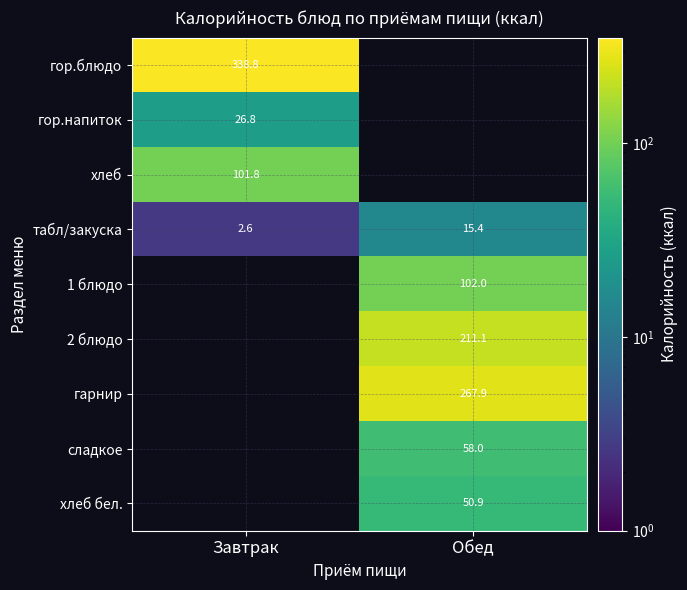

What is the difference between the maximum and minimum values in the табл/закуска series?

12.8